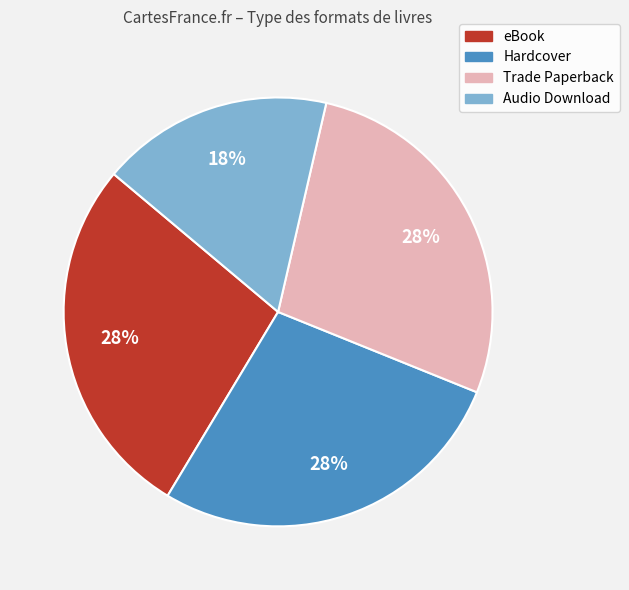

Between Trade Paperback and Audio Download, which is larger?

Trade Paperback